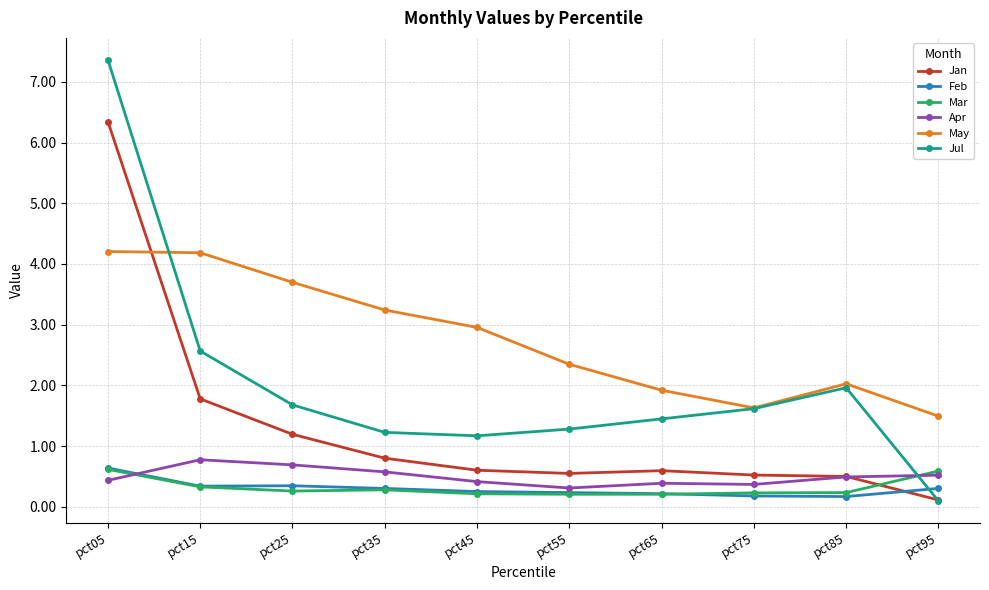

At how many categories does at least one series exceed 7?

1